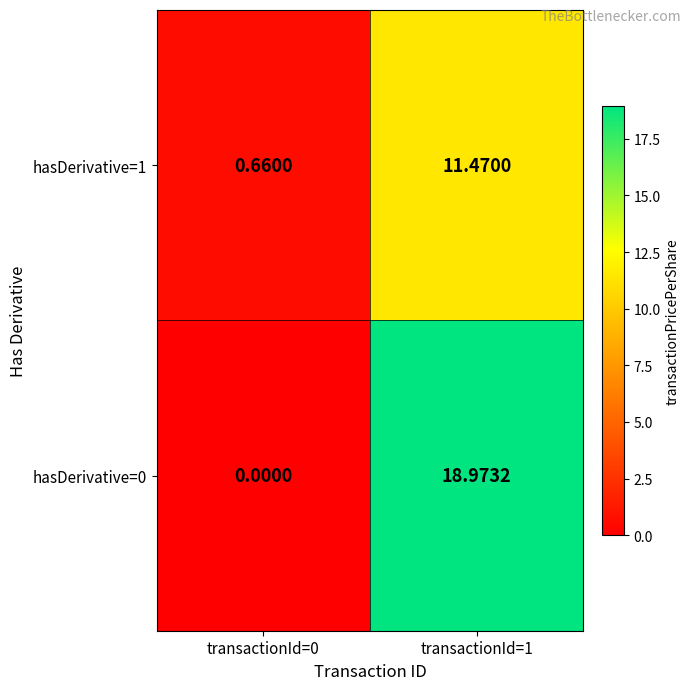

How many data points does each series have?

2